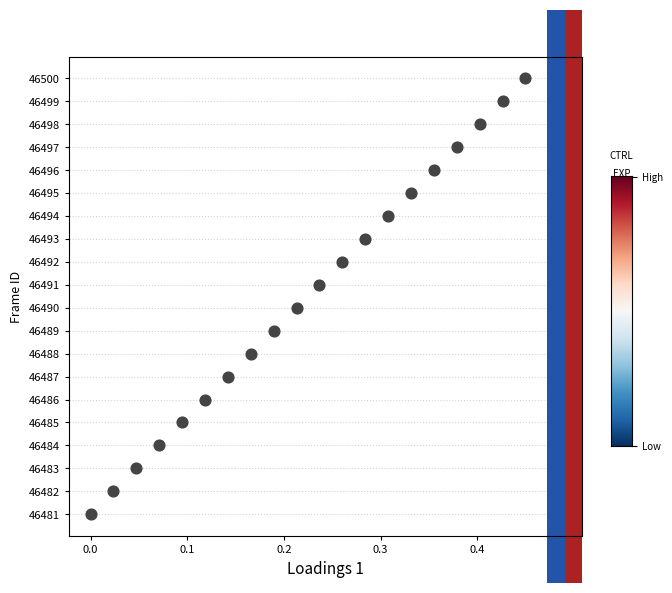

What is the range of Y values (max minus min)?

19